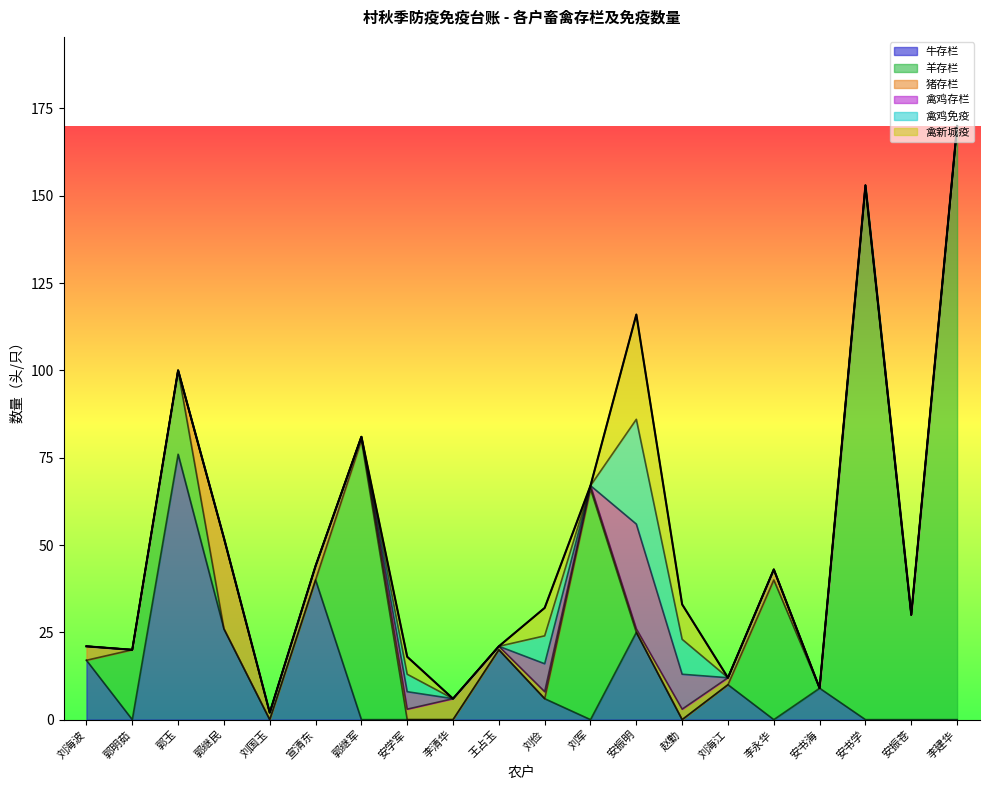

What is the difference between the highest and lowest values at 王占玉?

20